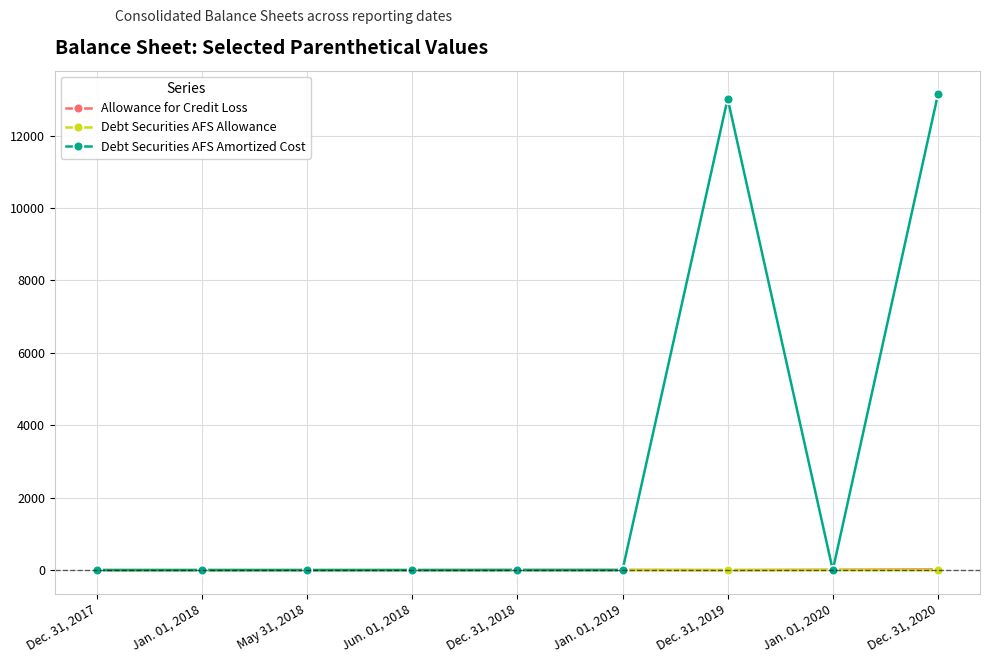

What is the greatest value displayed?

13137